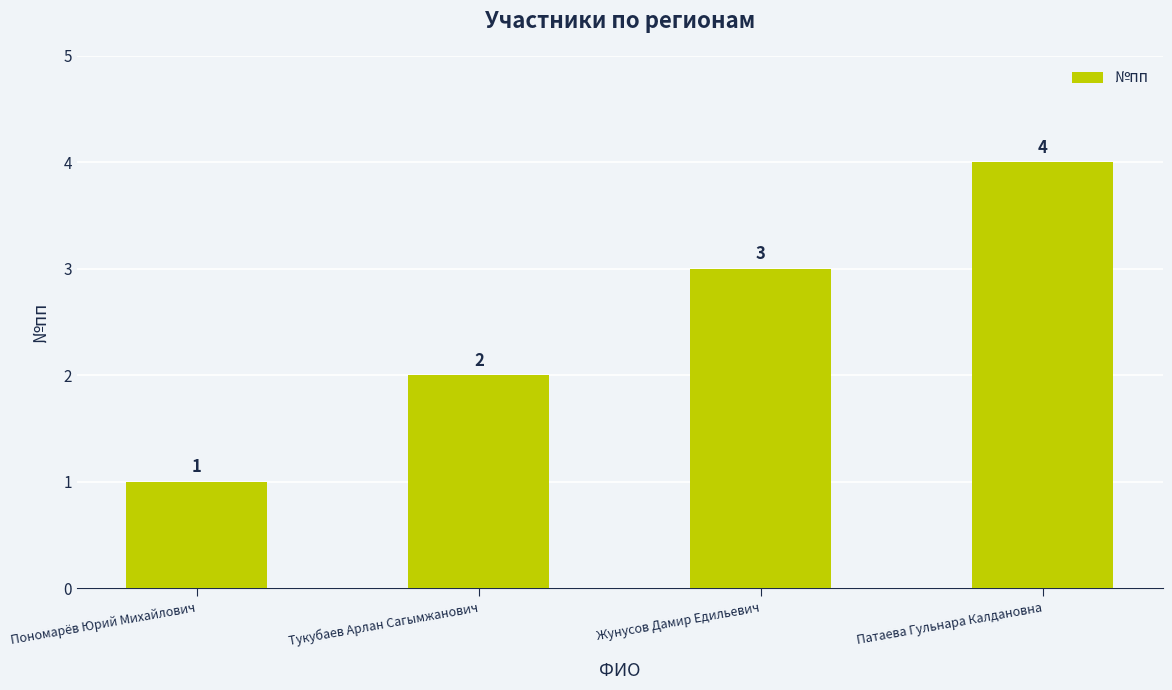

At which label is the value closest to 2?

Тукубаев Арлан Сагымжанович